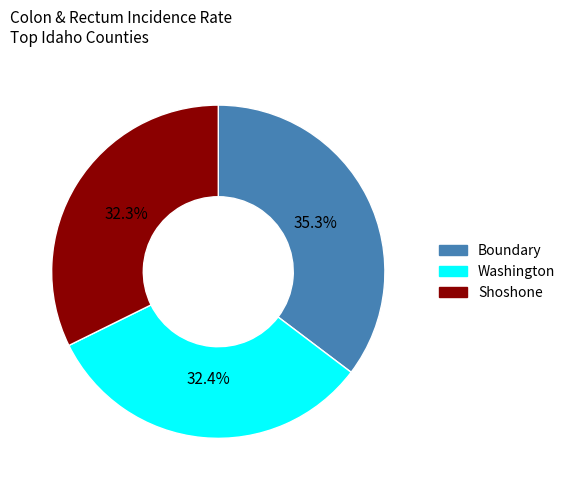

What is the ratio of the value at Boundary to the value at Shoshone?

1.1